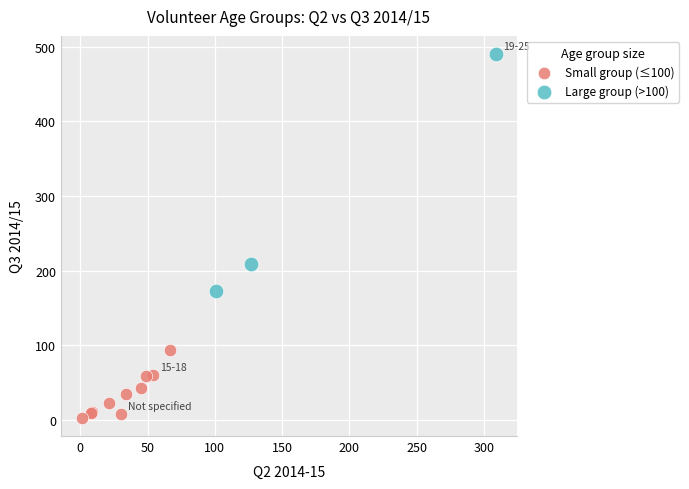

Which series contains the lowest Y value?

Small group (≤100)